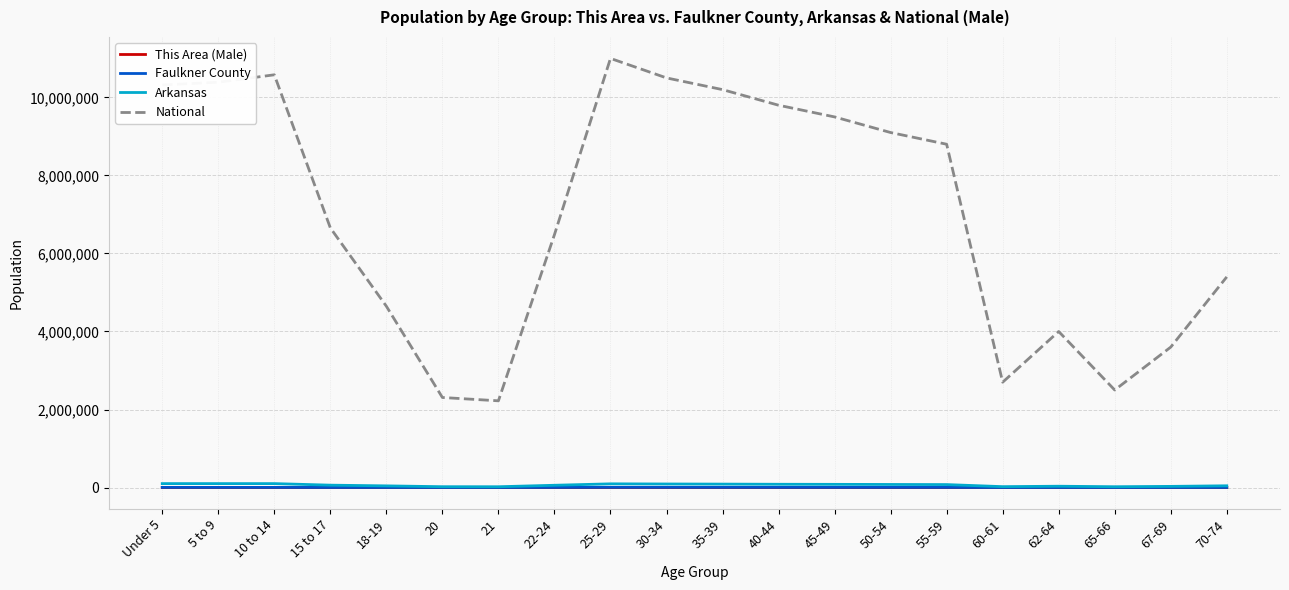

True or false: National has a value of 1352689 at 20.

False